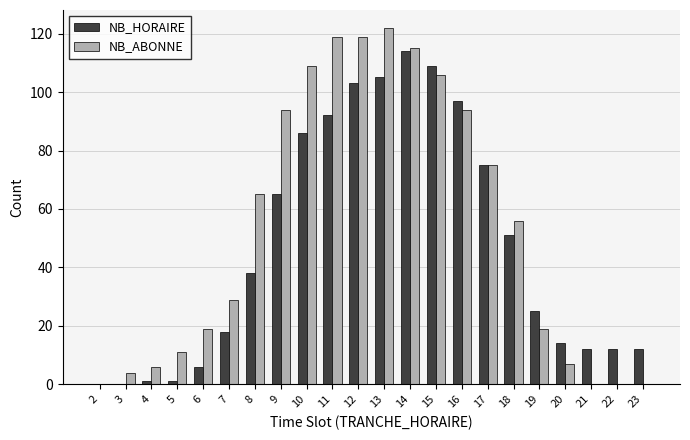

Reading left to right, list all the values displayed in this chart.

NB_HORAIRE: 2=0	3=0	4=1	5=1	6=6	7=18	8=38	9=65	10=86	11=92	12=103	13=105	14=114	15=109	16=97	17=75	18=51	19=25	20=14	21=12	22=12	23=12
NB_ABONNE: 2=0	3=4	4=6	5=11	6=19	7=29	8=65	9=94	10=109	11=119	12=119	13=122	14=115	15=106	16=94	17=75	18=56	19=19	20=7	21=0	22=0	23=0